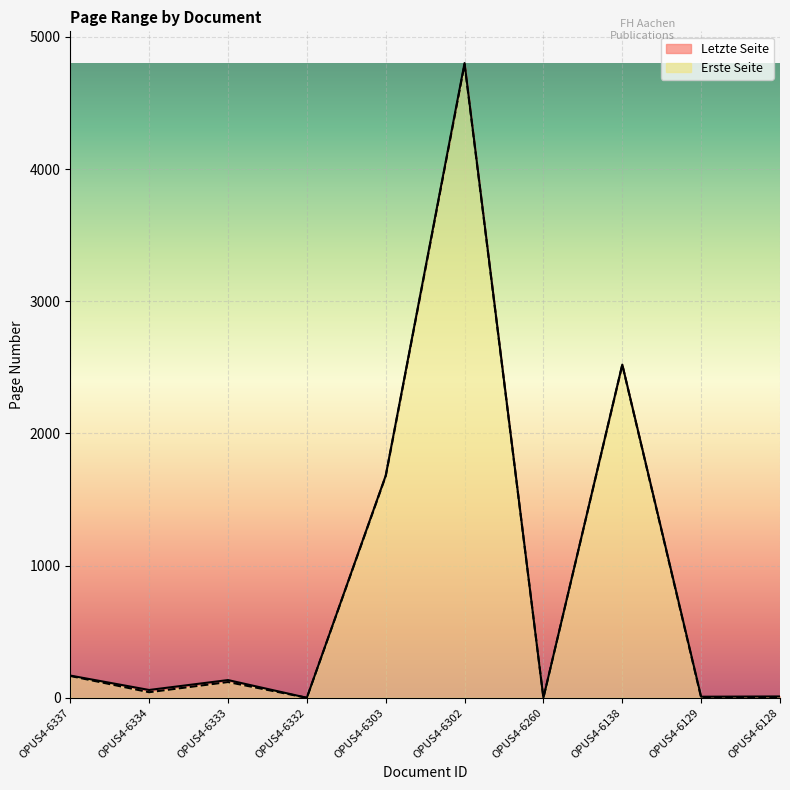

The value of Letzte Seite at OPUS4-6334 is 59. True or false?

True